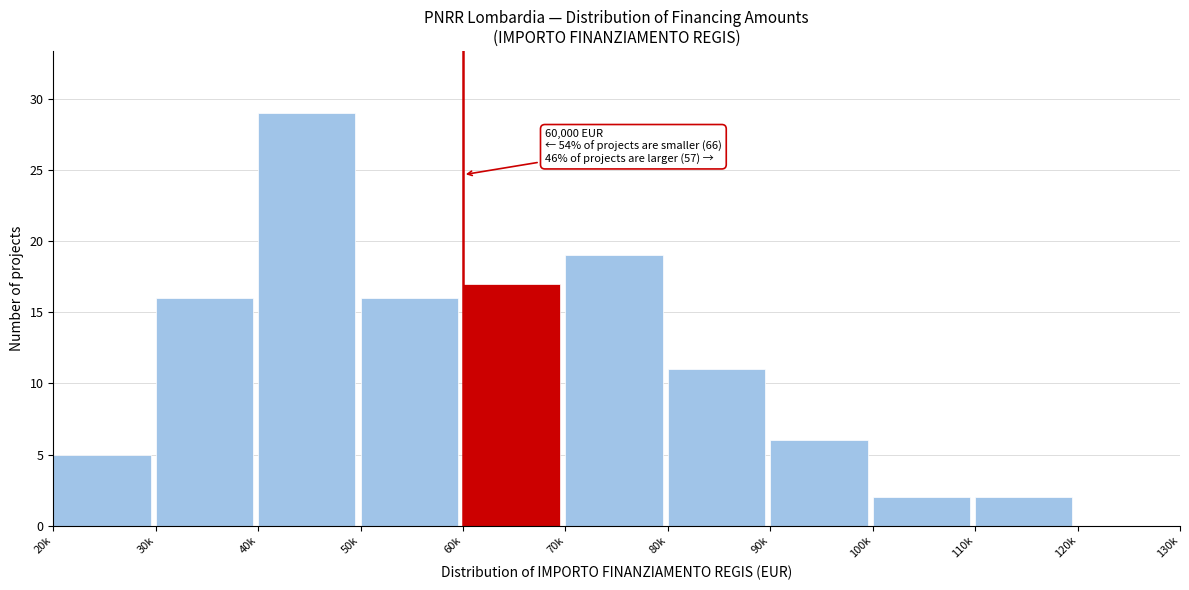

What value does the data have at 80k, to the nearest 10?

10